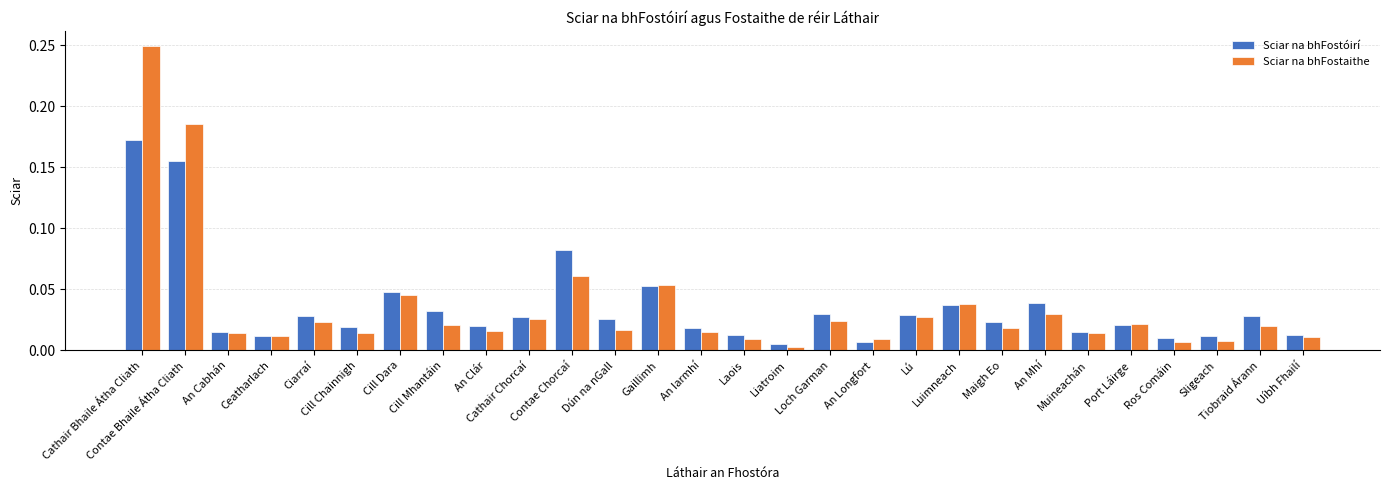

Does the chart contain any negative values?

No